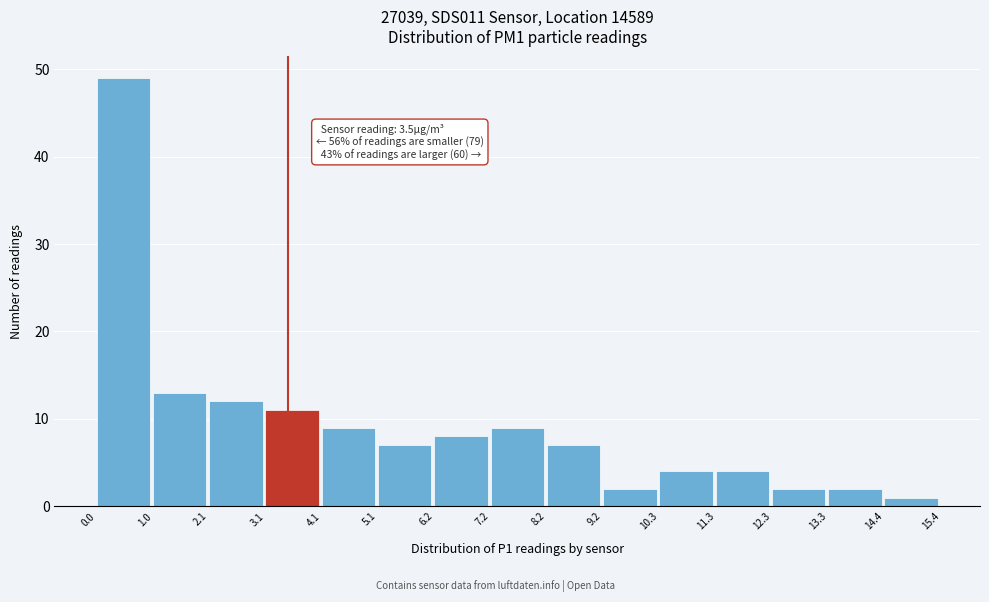

Over which range of the x-axis is the bar tallest?

0.0 to 1.0